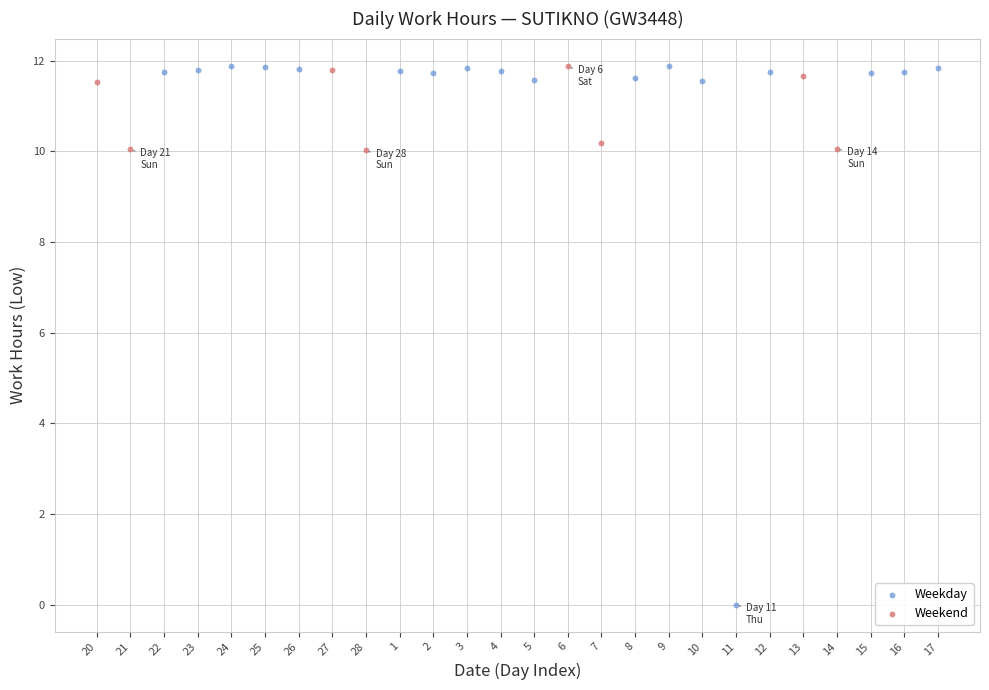

Which series reaches the minimum Y coordinate?

Weekday